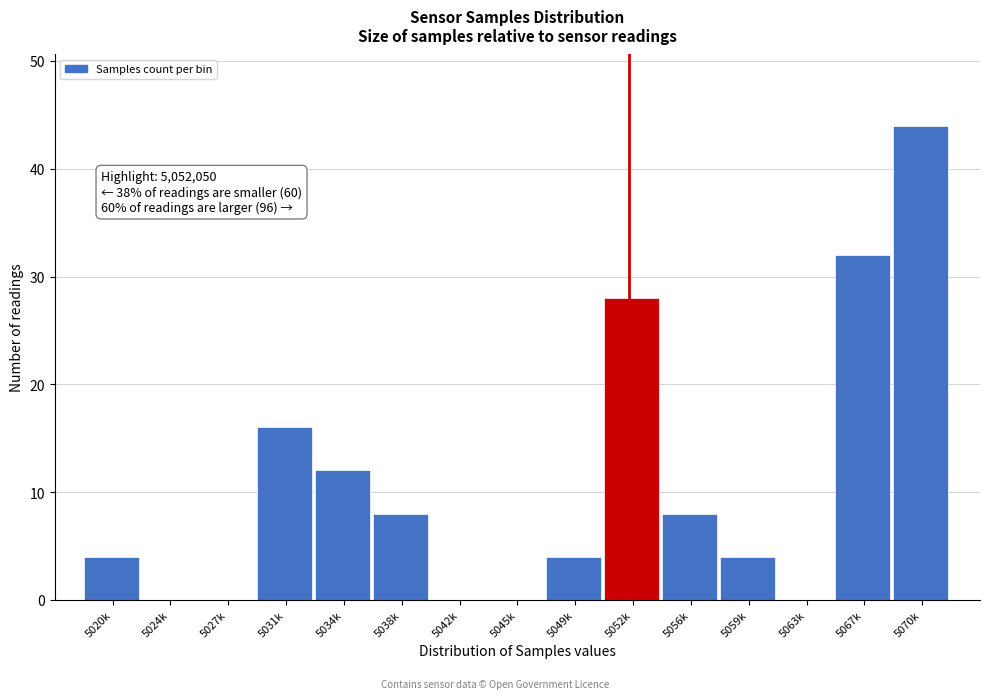

Reading left to right, what are all the values shown in this chart?

5020k=4	5024k=0	5027k=0	5031k=16	5034k=12	5038k=8	5042k=0	5045k=0	5049k=4	5052k=28	5056k=8	5059k=4	5063k=0	5067k=32	5070k=44